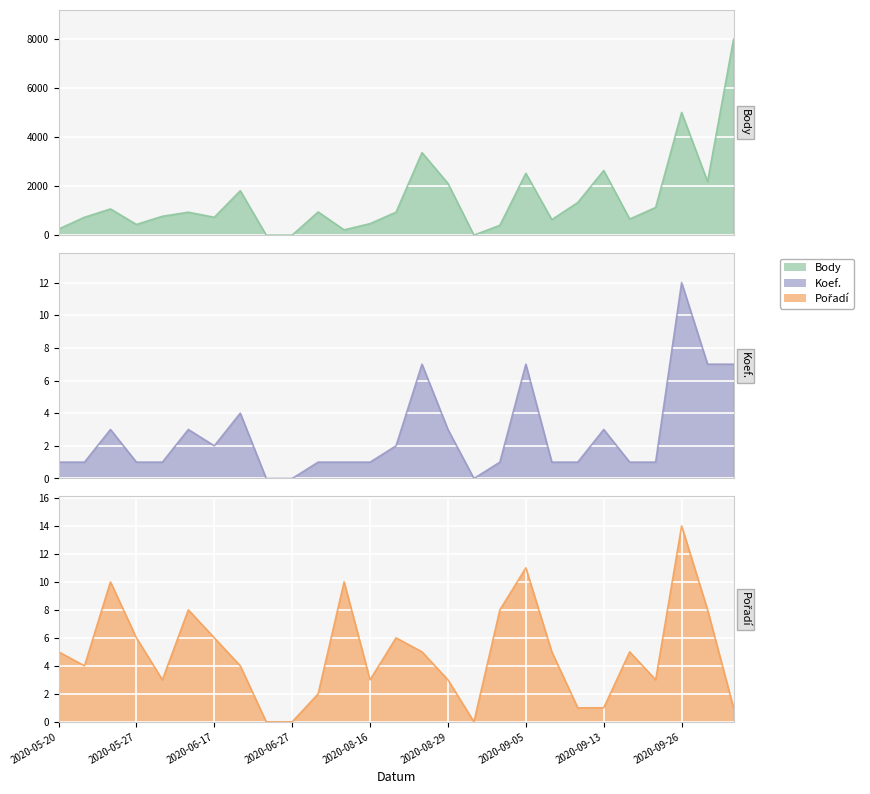

List the series in order of their peak value, highest first.

Body, Pořadí, Koef.